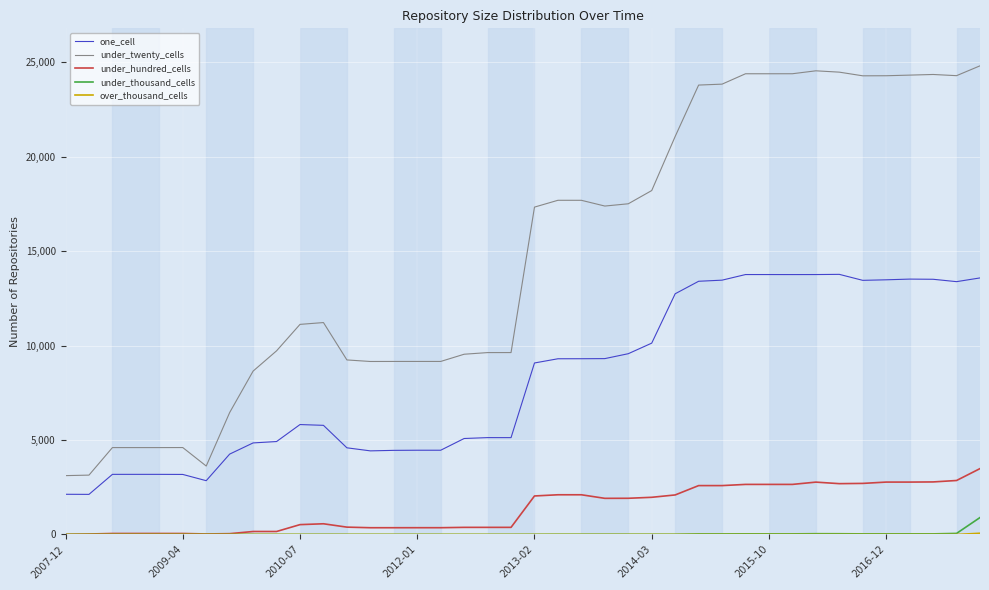

Which series has the largest total across all categories?

under_twenty_cells